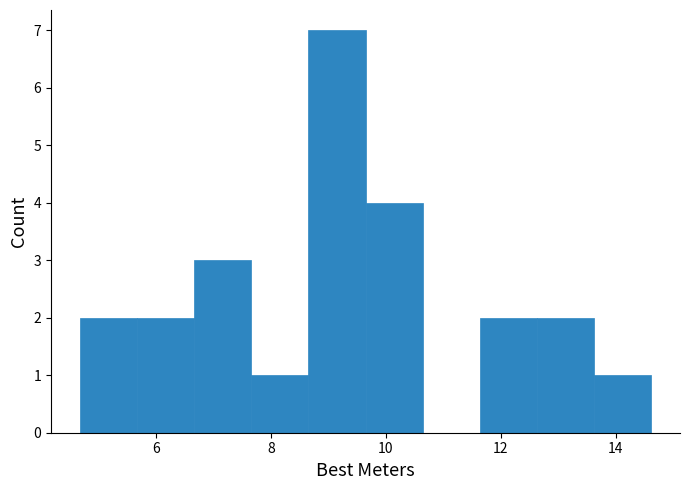

Which range on the x-axis has the tallest bar?

8.6 to 9.6